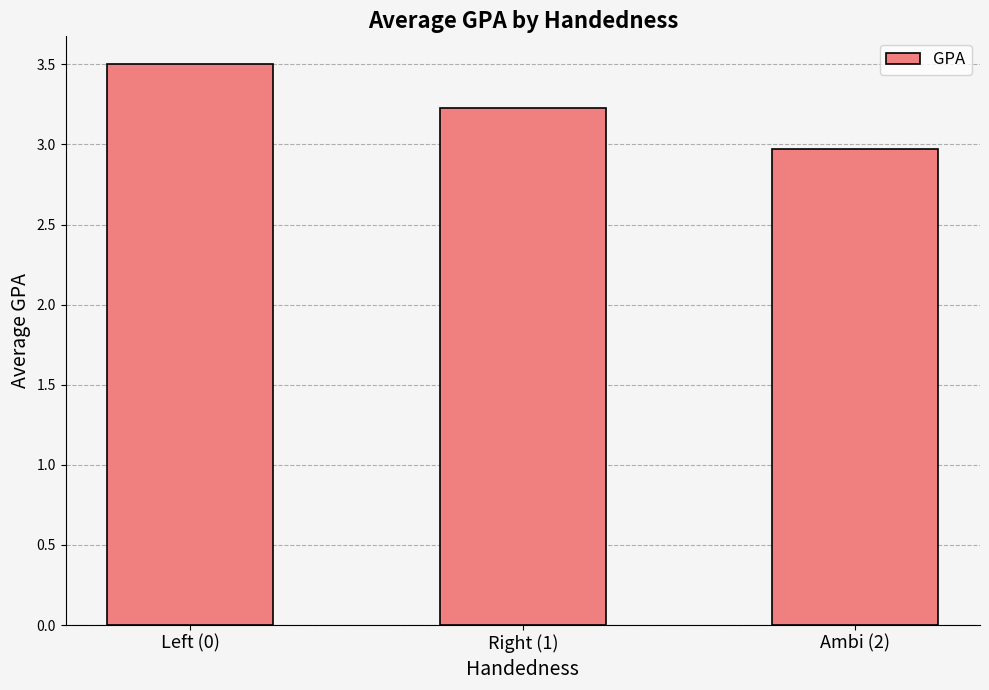

The chart shows a value of 4.7 at Right (1). True or false?

False